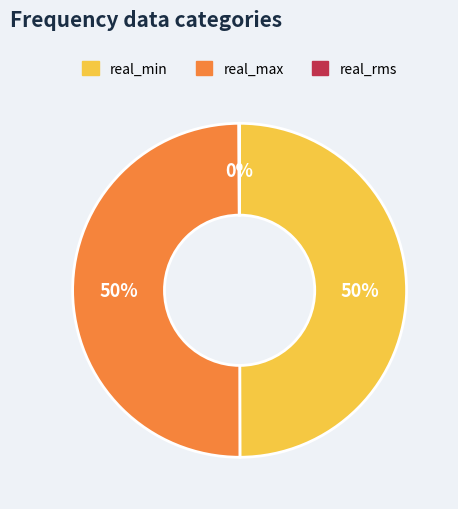

To the nearest percent, what is the average slice percentage?

33%